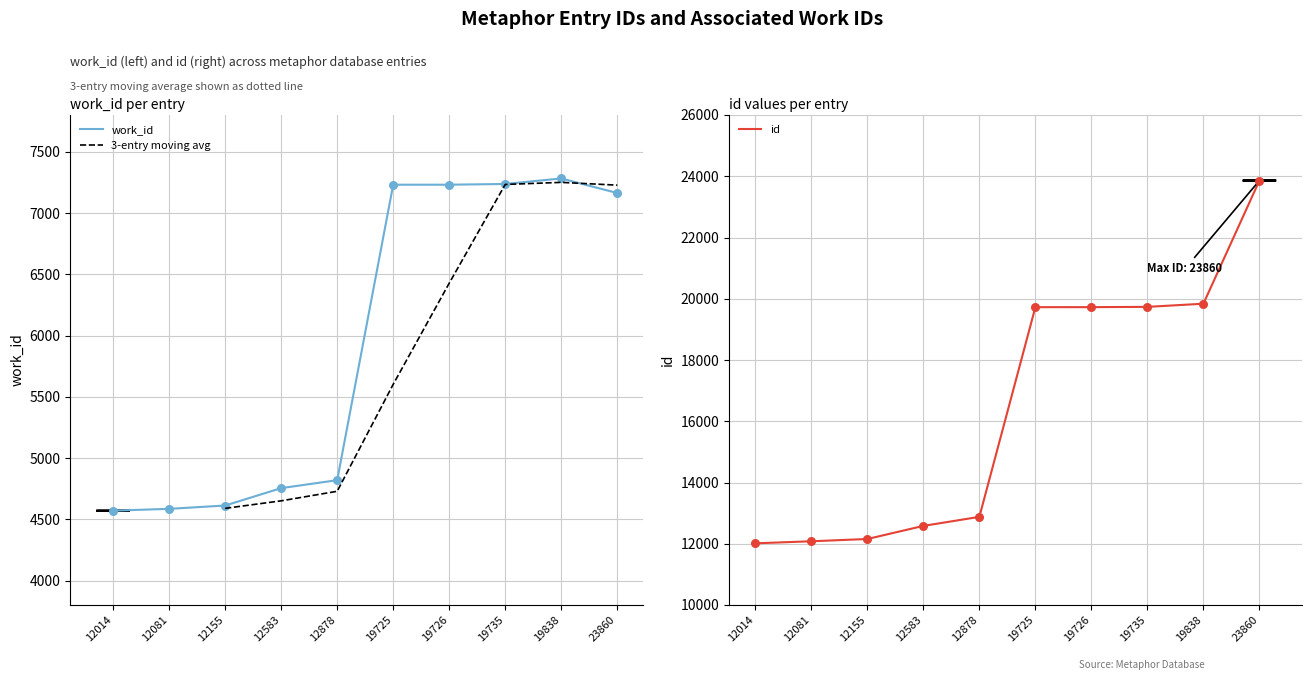

Is the value of work_id at 23860 greater than the value of id at 19735?

No